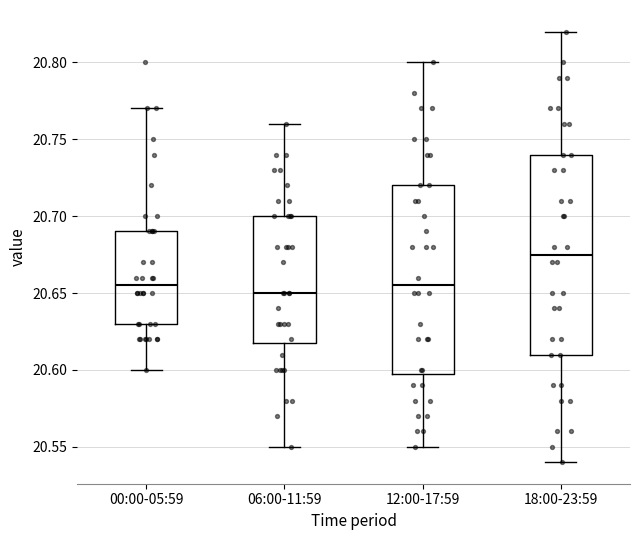

Which box's median line is the highest?

18:00-23:59